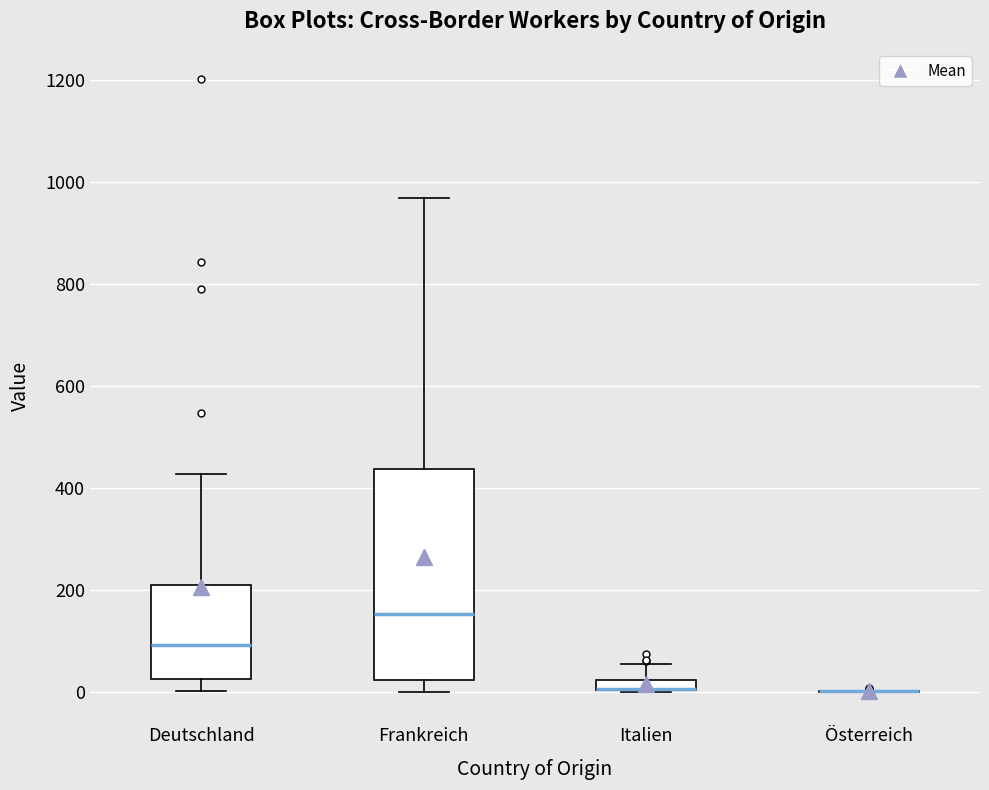

Comparing the boxes themselves (not the whiskers), which one is the tallest?

Frankreich